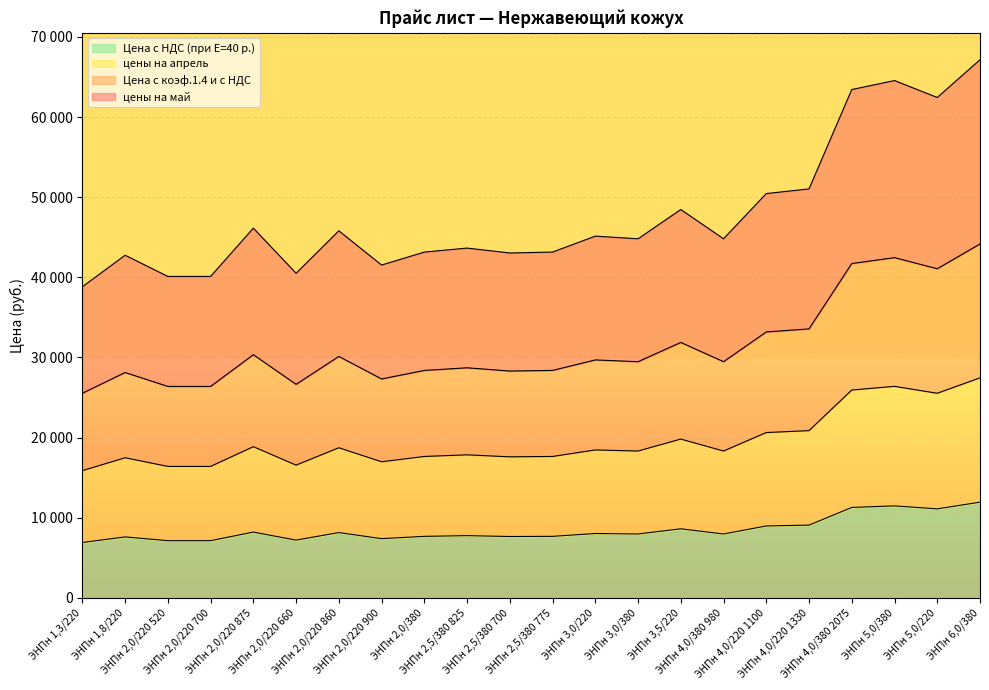

Reading left to right, transcribe all the data shown in this chart.

Цена с коэф.1.4 и с НДС: ЭНПн 1,3/220=6900.0	ЭНПн 1,8/220=7600.0	ЭНПн 2,0/220 520=7130.0	ЭНПн 2,0/220 700=7130.0	ЭНПн 2,0/220 875=8201.0	ЭНПн 2,0/220 660=7200.0	ЭНПн 2,0/220 860=8142.0	ЭНПн 2,0/220 900=7382.1	ЭНПн 2,0/380=7670.0	ЭНПн 2,5/380 825=7758.6	ЭНПн 2,5/380 700=7650.0	ЭНПн 2,5/380 775=7670.0	ЭНПн 3,0/220=8024.0	ЭНПн 3,0/380=7965.0	ЭНПн 3,5/220=8614.0	ЭНПн 4,0/380 980=7965.0	ЭНПн 4,0/220 1100=8968.0	ЭНПн 4,0/220 1330=9071.7	ЭНПн 4,0/380 2075=11275.8	ЭНПн 5,0/380=11475.0	ЭНПн 5,0/220=11100.0	ЭНПн 6,0/380=11937.0
Цена с НДС (при Е=40 р.): ЭНПн 1,3/220=15870.1	ЭНПн 1,8/220=17480.0	ЭНПн 2,0/220 520=16399.0	ЭНПн 2,0/220 700=16399.0	ЭНПн 2,0/220 875=18862.3	ЭНПн 2,0/220 660=16560.0	ЭНПн 2,0/220 860=18726.6	ЭНПн 2,0/220 900=16978.9	ЭНПн 2,0/380=17641.0	ЭНПн 2,5/380 825=17844.8	ЭНПн 2,5/380 700=17595.0	ЭНПн 2,5/380 775=17641.0	ЭНПн 3,0/220=18455.2	ЭНПн 3,0/380=18319.5	ЭНПн 3,5/220=19812.2	ЭНПн 4,0/380 980=18319.5	ЭНПн 4,0/220 1100=20626.4	ЭНПн 4,0/220 1330=20864.9	ЭНПн 4,0/380 2075=25934.3	ЭНПн 5,0/380=26392.5	ЭНПн 5,0/220=25530.0	ЭНПн 6,0/380=27455.1
цены на апрель: ЭНПн 1,3/220=25530.1	ЭНПн 1,8/220=28120.0	ЭНПн 2,0/220 520=26381.0	ЭНПн 2,0/220 700=26381.0	ЭНПн 2,0/220 875=30343.7	ЭНПн 2,0/220 660=26640.0	ЭНПн 2,0/220 860=30125.4	ЭНПн 2,0/220 900=27313.8	ЭНПн 2,0/380=28379.0	ЭНПн 2,5/380 825=28706.9	ЭНПн 2,5/380 700=28305.0	ЭНПн 2,5/380 775=28379.0	ЭНПн 3,0/220=29688.8	ЭНПн 3,0/380=29470.5	ЭНПн 3,5/220=31871.8	ЭНПн 4,0/380 980=29470.5	ЭНПн 4,0/220 1100=33181.6	ЭНПн 4,0/220 1330=33565.3	ЭНПн 4,0/380 2075=41720.4	ЭНПн 5,0/380=42457.5	ЭНПн 5,0/220=41070.0	ЭНПн 6,0/380=44167.0
цены на май: ЭНПн 1,3/220=38819.6	ЭНПн 1,8/220=42757.6	ЭНПн 2,0/220 520=40113.4	ЭНПн 2,0/220 700=40113.4	ЭНПн 2,0/220 875=46138.8	ЭНПн 2,0/220 660=40507.2	ЭНПн 2,0/220 860=45806.9	ЭНПн 2,0/220 900=41531.8	ЭНПн 2,0/380=43151.4	ЭНПн 2,5/380 825=43650.1	ЭНПн 2,5/380 700=43038.9	ЭНПн 2,5/380 775=43151.4	ЭНПн 3,0/220=45143.0	ЭНПн 3,0/380=44811.1	ЭНПн 3,5/220=48462.4	ЭНПн 4,0/380 980=44811.1	ЭНПн 4,0/220 1100=50454.0	ЭНПн 4,0/220 1330=51037.3	ЭНПн 4,0/380 2075=63437.6	ЭНПн 5,0/380=64558.4	ЭНПн 5,0/220=62448.6	ЭНПн 6,0/380=67157.7